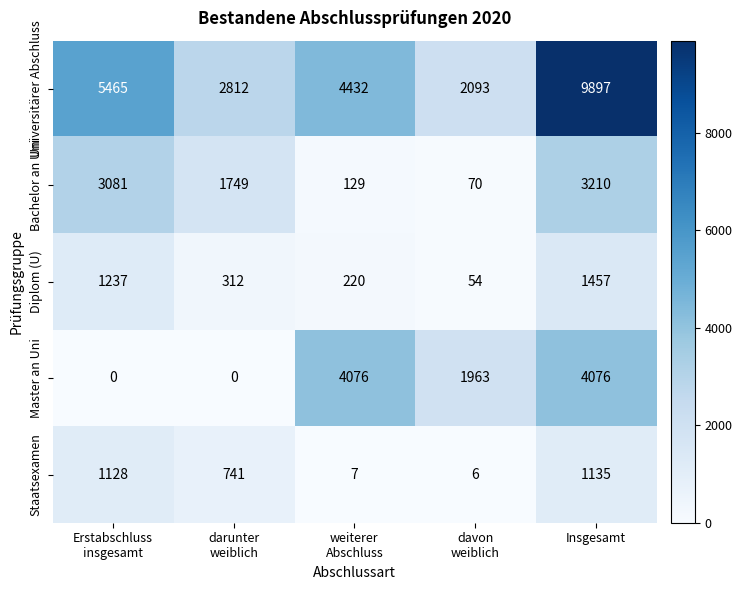

How many series are shown in this chart?

5